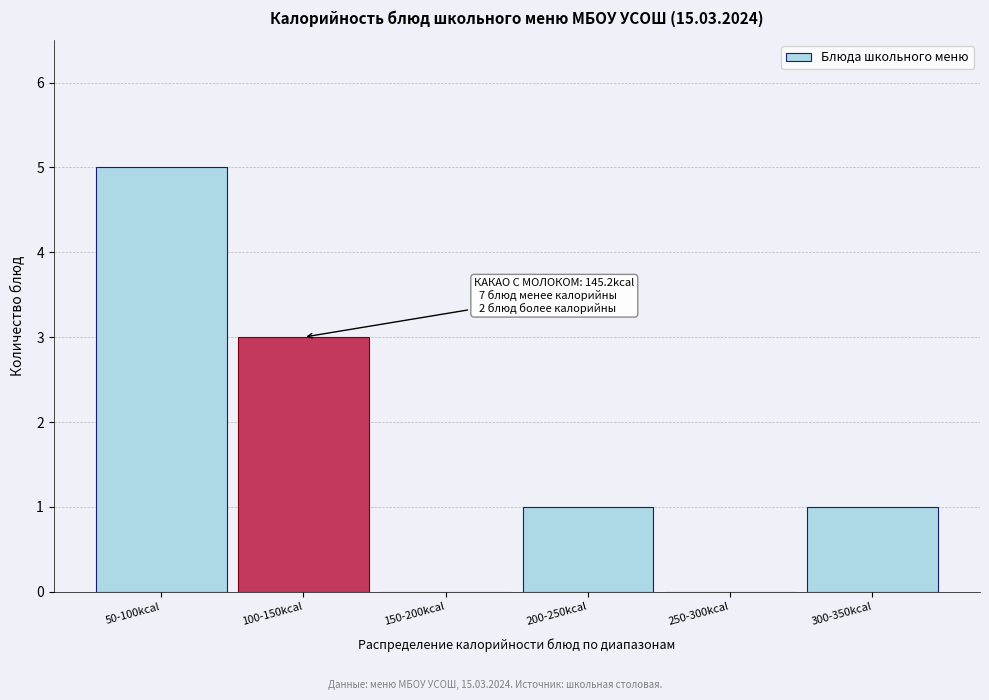

Reading right to left, what are all the values shown in this chart?

300-350kcal=1	250-300kcal=0	200-250kcal=1	150-200kcal=0	100-150kcal=3	50-100kcal=5